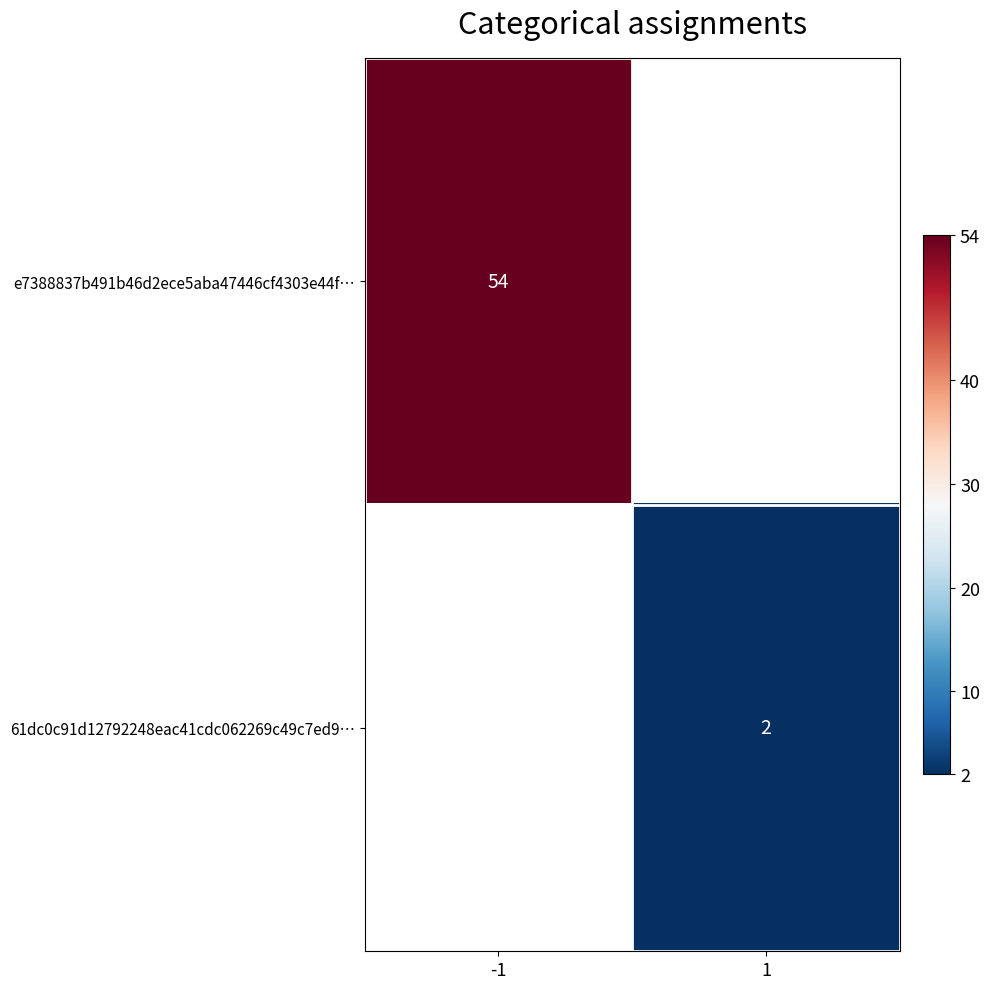

Which category has the lowest value across all series?

1